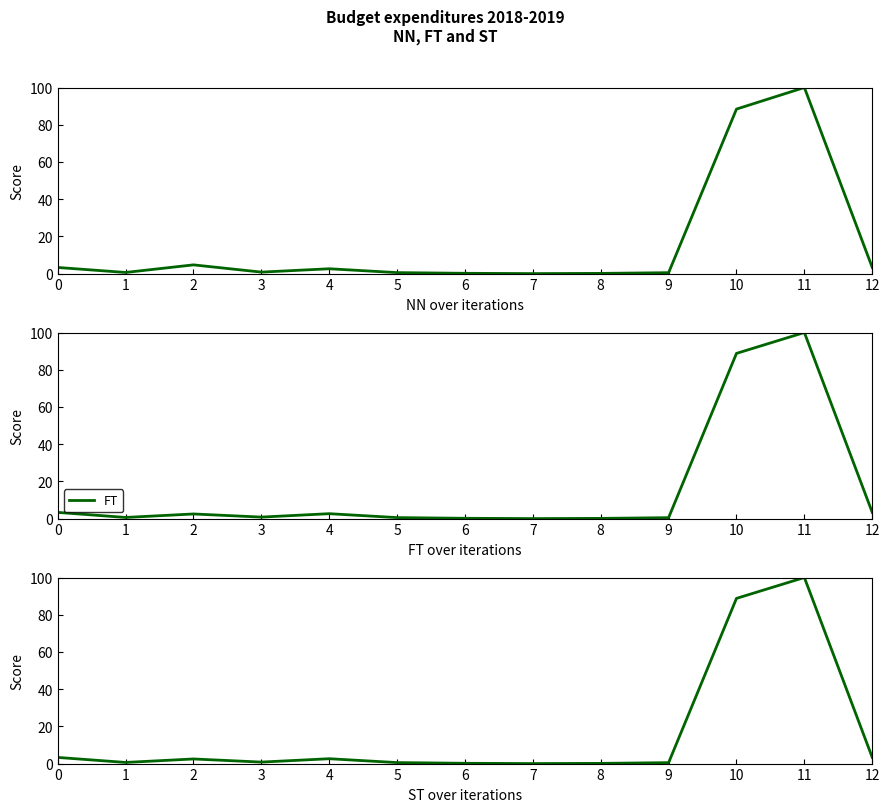

True or false: ST has more than 2 interior local peaks.

True